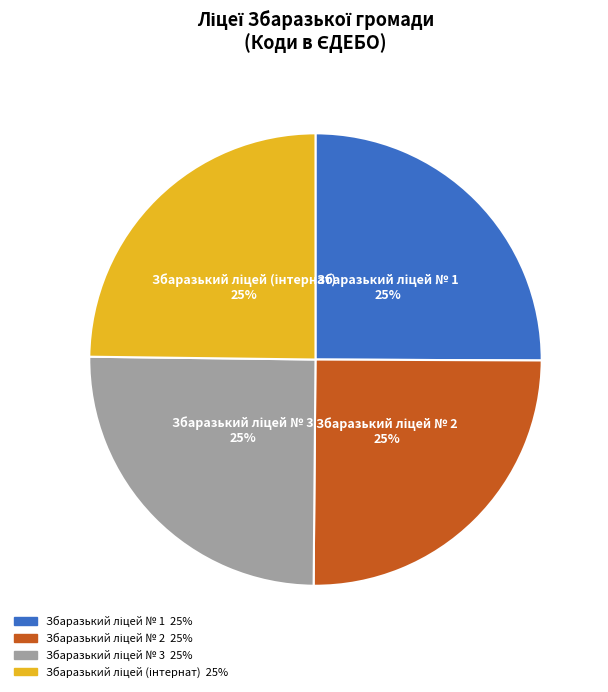

Is there a majority slice in this chart?

No